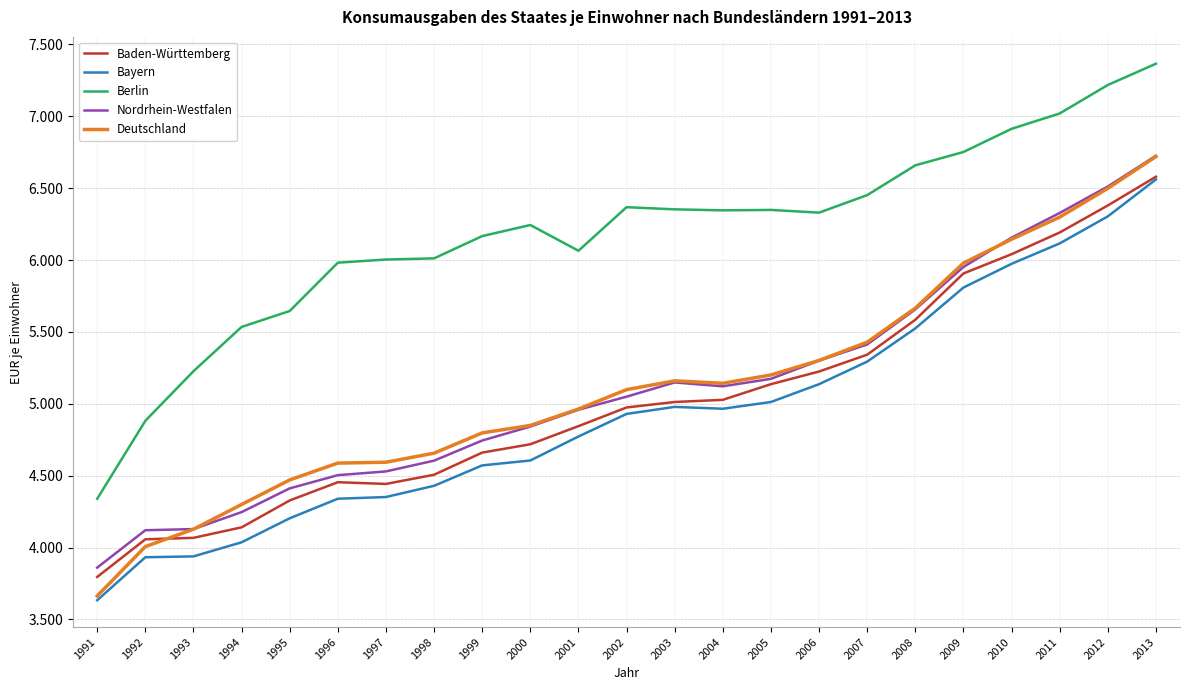

At which label does Baden-Württemberg first exceed 4975?

2003